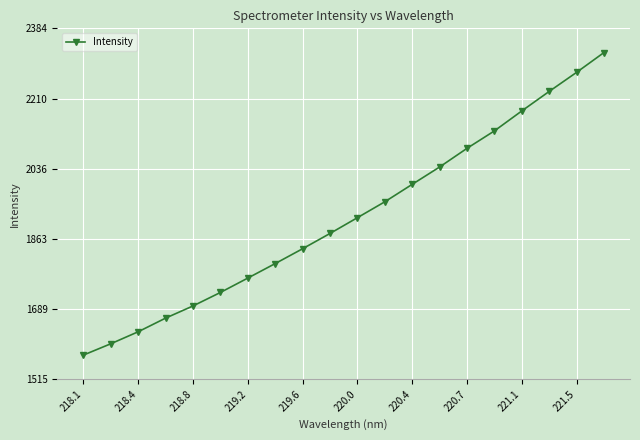

True or false: there are more than 2 points higher than both neighbors.

False